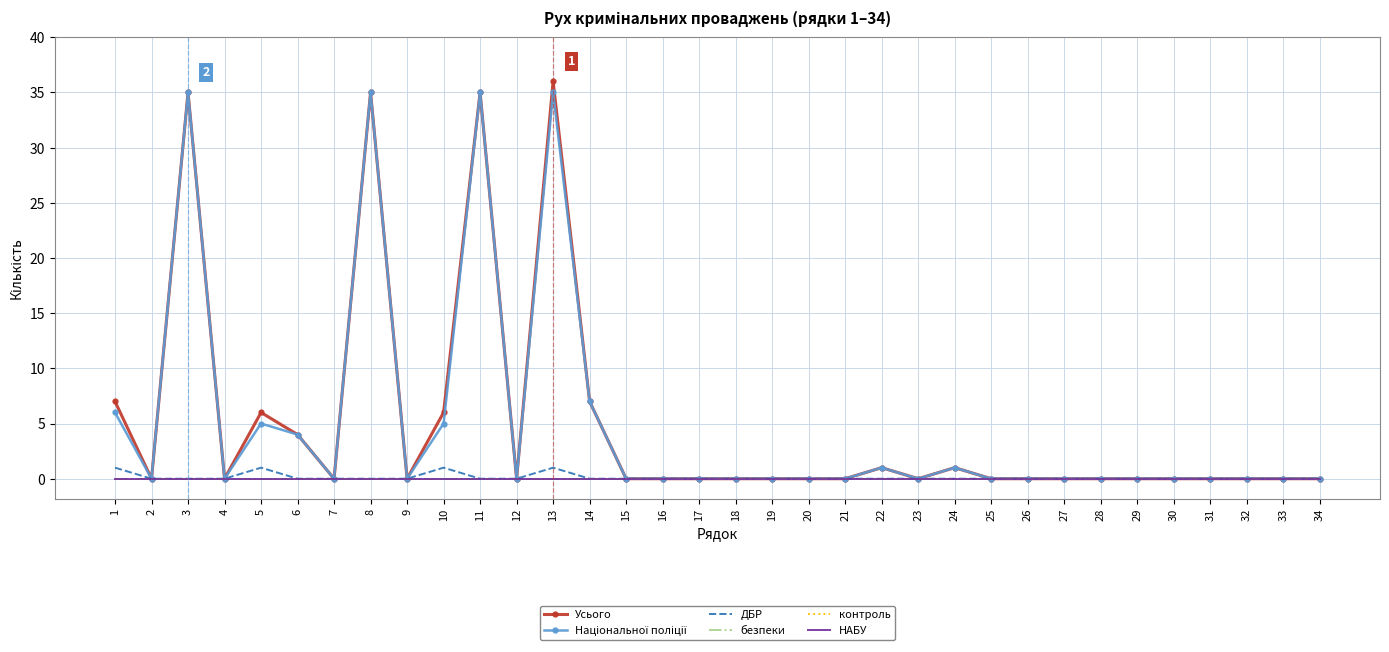

True or false: НАБУ and контроль intersect in this chart.

False